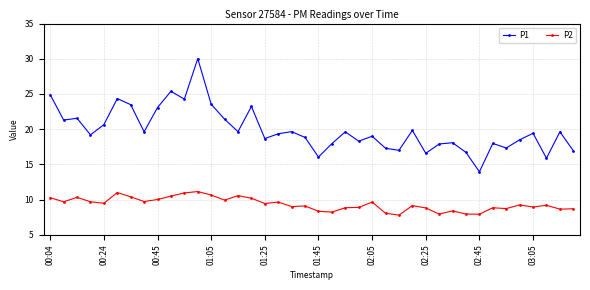

Does the chart display data point markers on the line(s)?

Yes